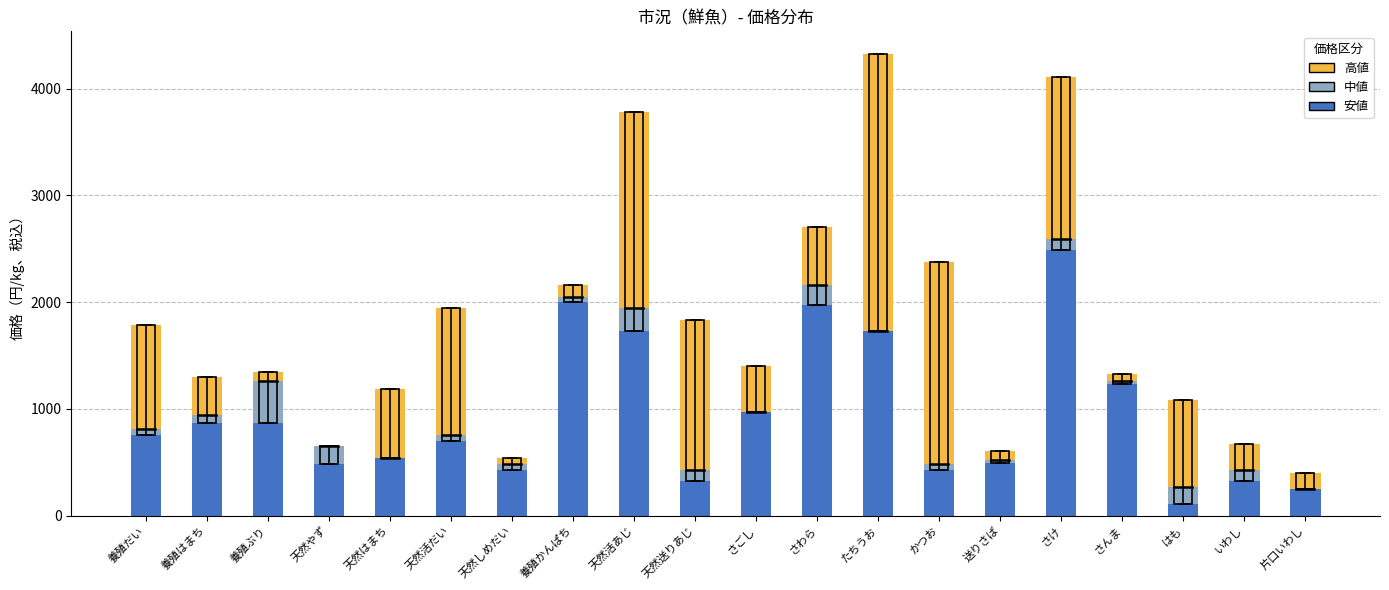

What is the total value across all series at さわら?

2700